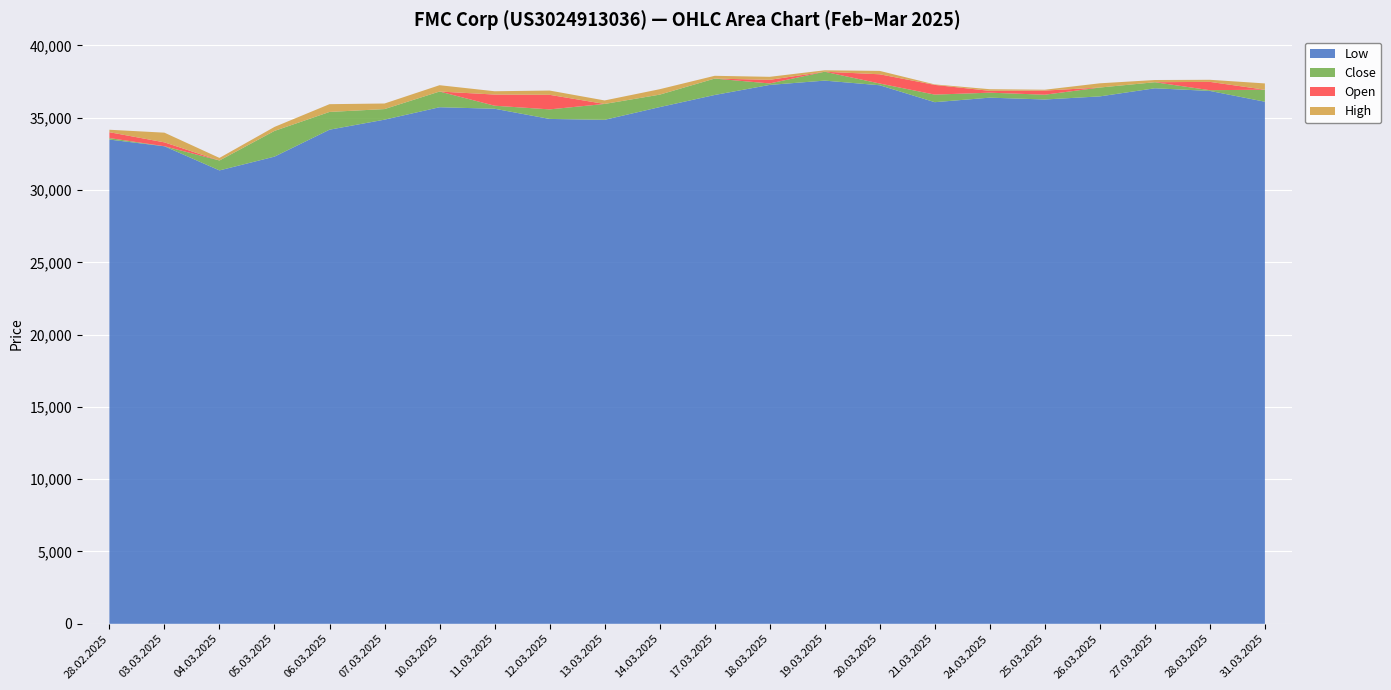

Reading left to right, transcribe all the data shown in this chart.

Open: 28.02.2025=33998	03.03.2025=33296	04.03.2025=31797	05.03.2025=32812	06.03.2025=35163	07.03.2025=35445	10.03.2025=36143	11.03.2025=36602	12.03.2025=36584	13.03.2025=34855	14.03.2025=35764	17.03.2025=36676	18.03.2025=37620	19.03.2025=37573	20.03.2025=38004	21.03.2025=37270	24.03.2025=36859	25.03.2025=36878	26.03.2025=36529	27.03.2025=37282	28.03.2025=37480	31.03.2025=36561
High: 28.02.2025=34168	03.03.2025=33966	04.03.2025=32220	05.03.2025=34363	06.03.2025=35937	07.03.2025=35983	10.03.2025=37249	11.03.2025=36831	12.03.2025=36879	13.03.2025=36195	14.03.2025=36971	17.03.2025=37899	18.03.2025=37828	19.03.2025=38280	20.03.2025=38238	21.03.2025=37303	24.03.2025=36972	25.03.2025=36936	26.03.2025=37380	27.03.2025=37608	28.03.2025=37623	31.03.2025=37372
Low: 28.02.2025=33490	03.03.2025=33024	04.03.2025=31356	05.03.2025=32309	06.03.2025=34172	07.03.2025=34866	10.03.2025=35725	11.03.2025=35621	12.03.2025=34916	13.03.2025=34855	14.03.2025=35733	17.03.2025=36572	18.03.2025=37269	19.03.2025=37567	20.03.2025=37245	21.03.2025=36074	24.03.2025=36388	25.03.2025=36261	26.03.2025=36475	27.03.2025=37036	28.03.2025=36853	31.03.2025=36107
Close: 28.02.2025=33593	03.03.2025=33028	04.03.2025=32042	05.03.2025=34088	06.03.2025=35400	07.03.2025=35598	10.03.2025=36812	11.03.2025=35831	12.03.2025=35577	13.03.2025=35953	14.03.2025=36595	17.03.2025=37707	18.03.2025=37371	19.03.2025=38181	20.03.2025=37365	21.03.2025=36599	24.03.2025=36732	25.03.2025=36591	26.03.2025=37088	27.03.2025=37455	28.03.2025=36904	31.03.2025=36938